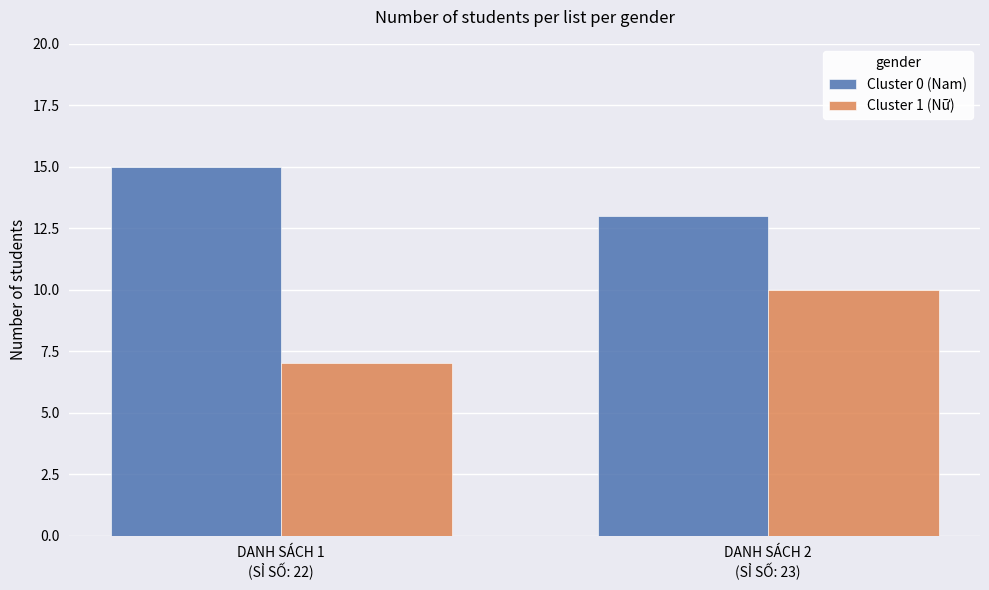

Count the Cluster 1 (Nữ) values in the range 7 to 10.

2